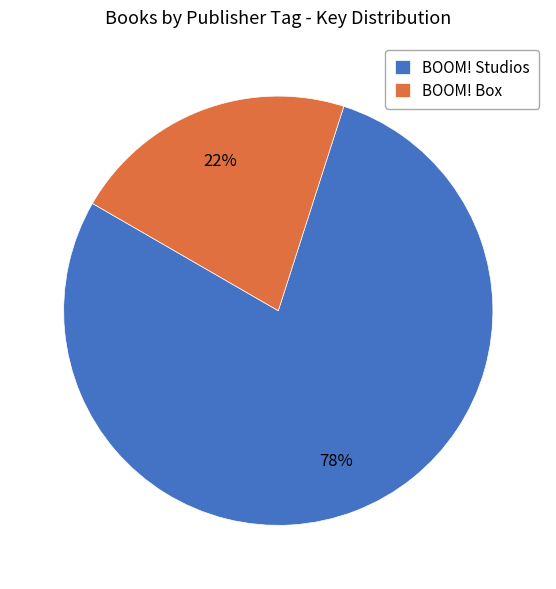

Is there a majority slice in this chart?

Yes